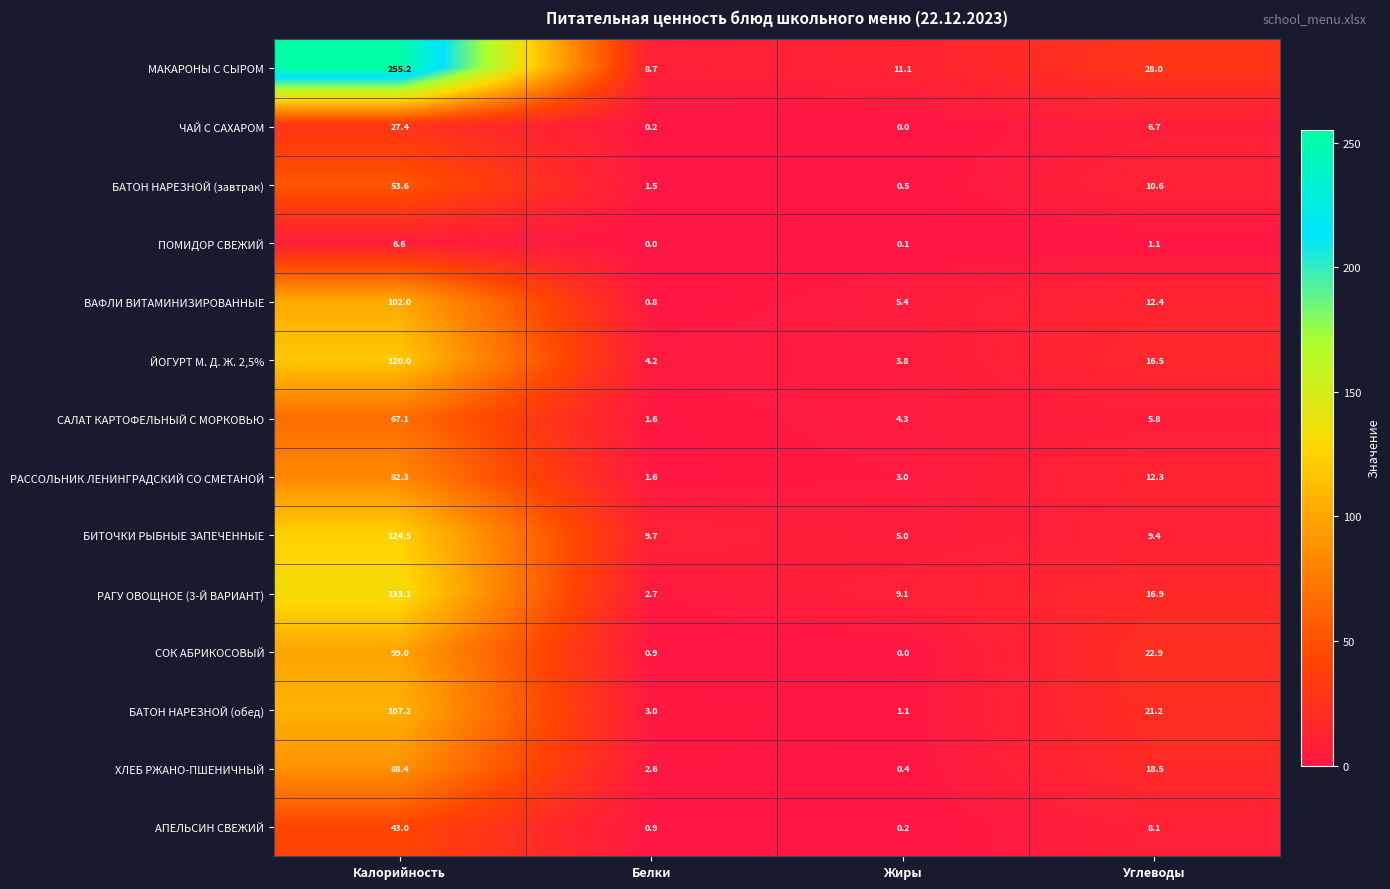

How many values in СОК АБРИКОСОВЫЙ are above zero?

3